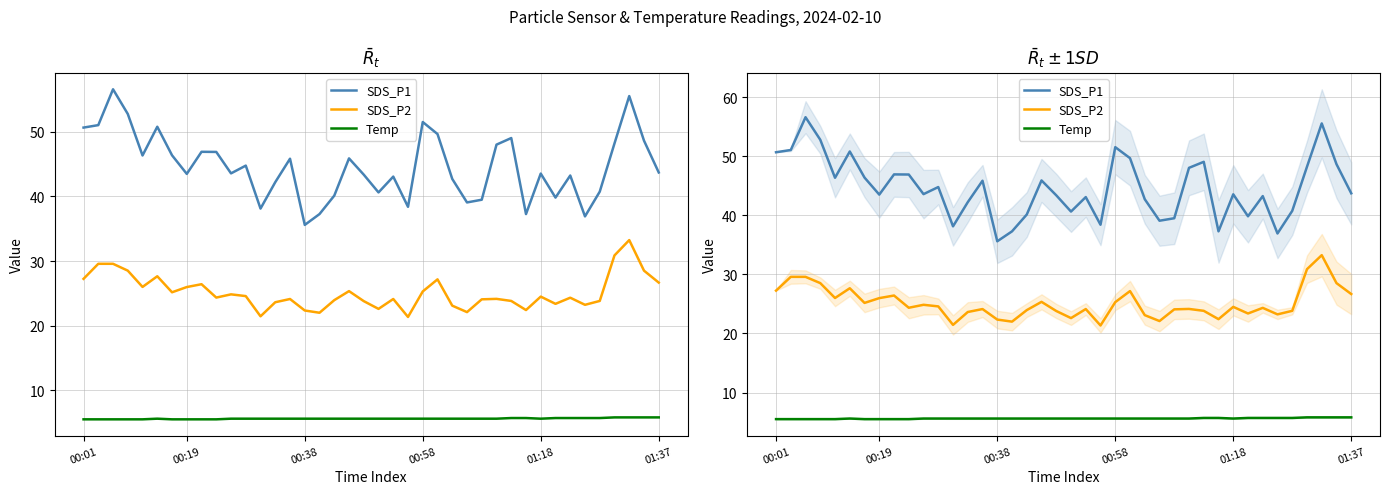

Which series changed the most between 01:18 and 39?

SDS_P1